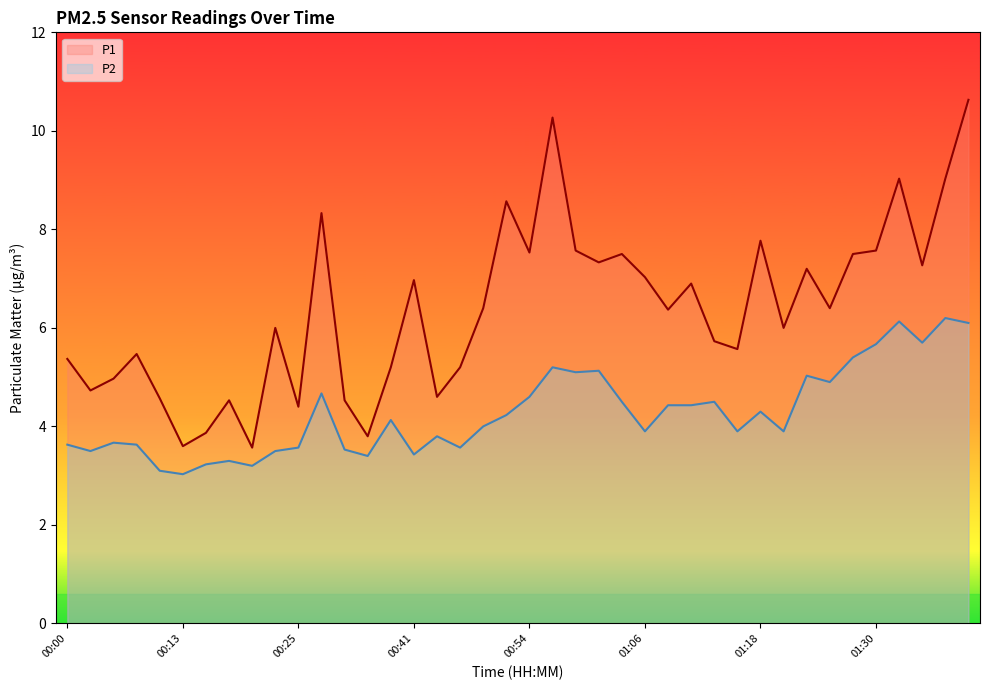

How many lines are shown in the chart?

2